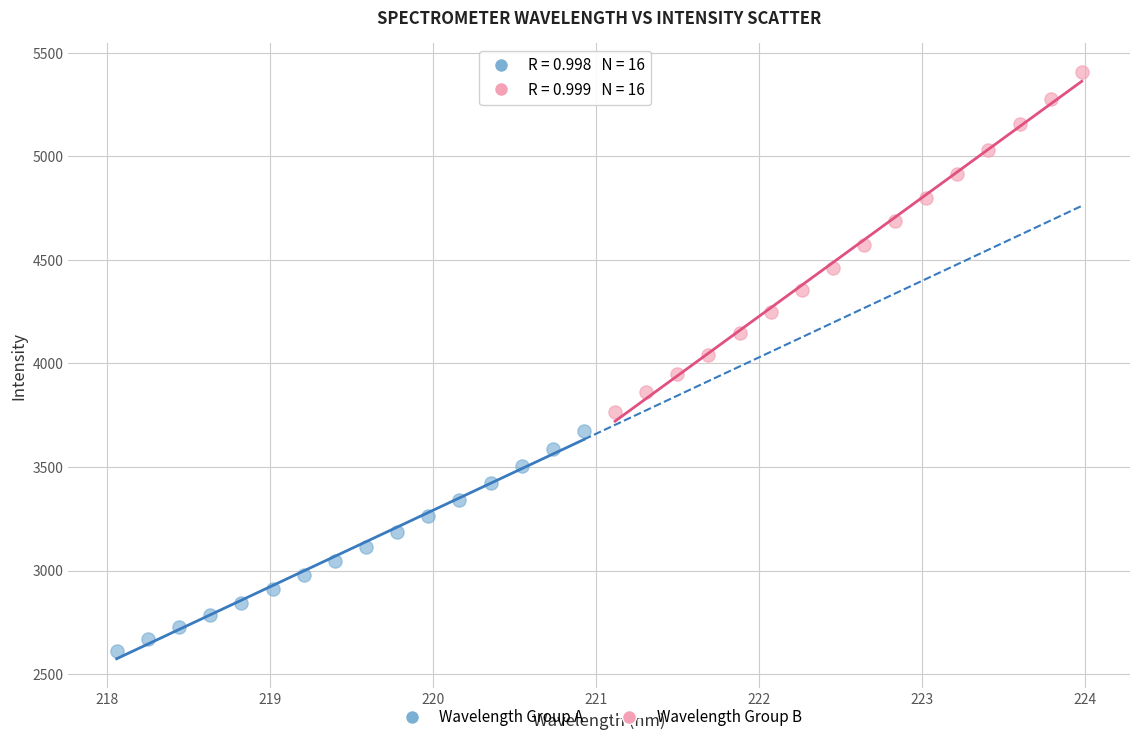

Which series has the largest Y range (max minus min)?

Wavelength Group B